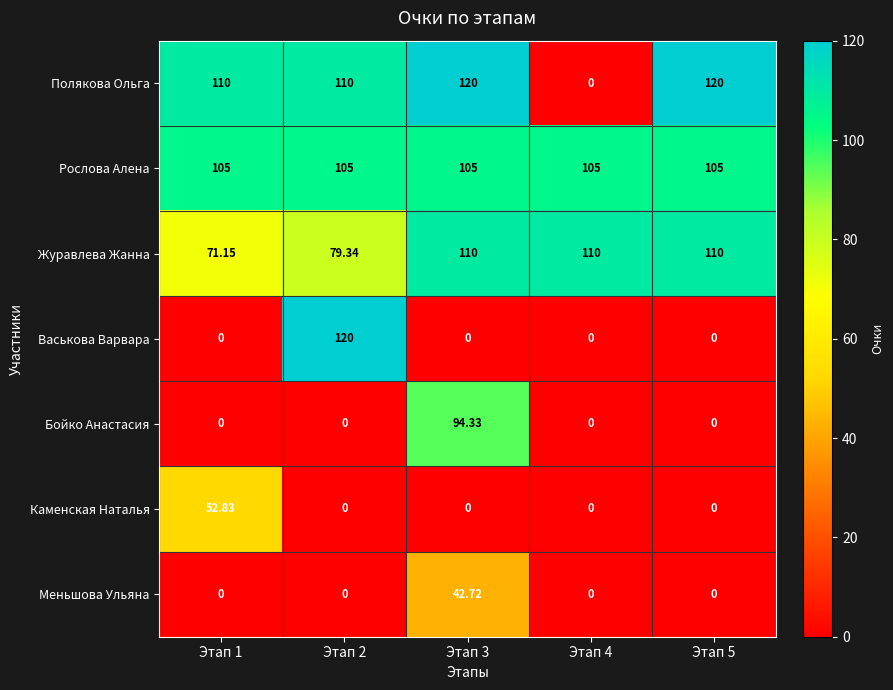

Which series changed the most between Этап 4 and Этап 5?

Полякова Ольга